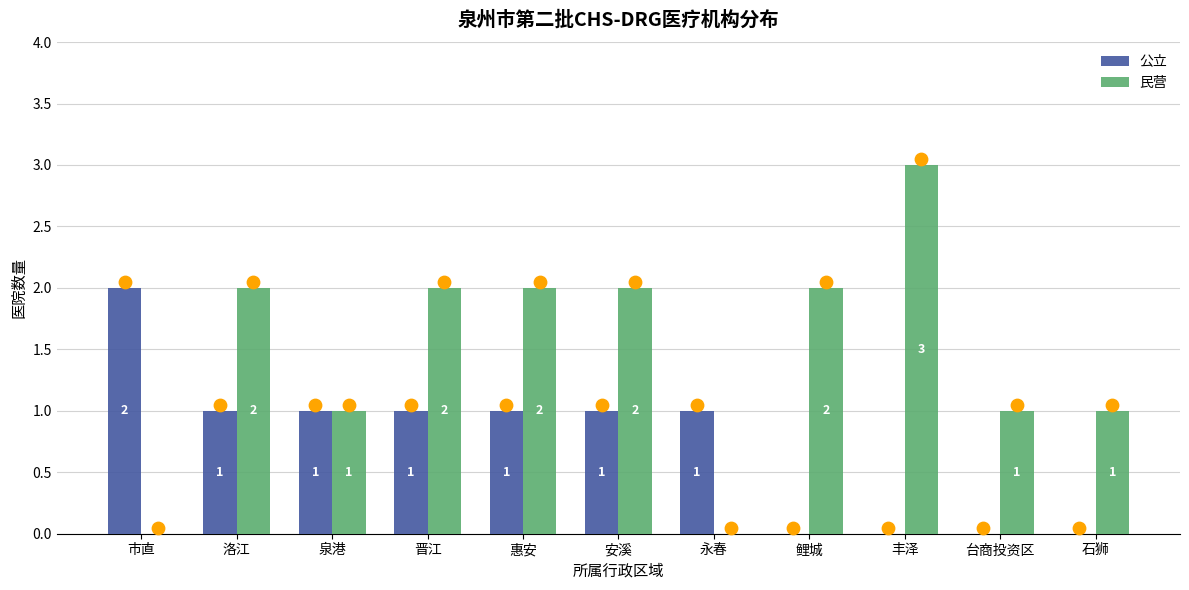

Which series reaches the maximum Y coordinate?

民营